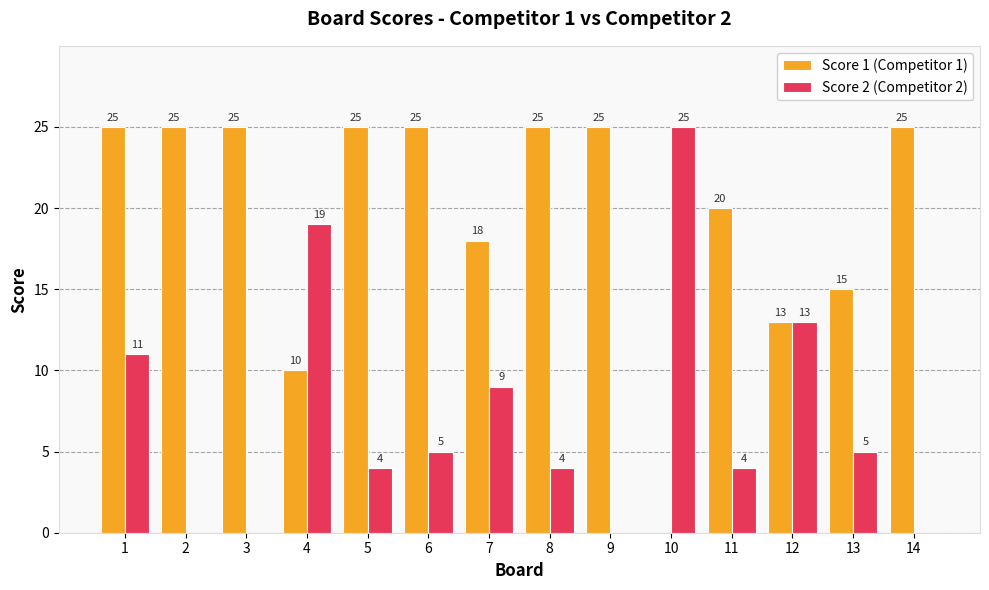

Reading right to left, what are all the values shown in this chart?

Score 1 (Competitor 1): 14=25	13=15	12=13	11=20	10=0	9=25	8=25	7=18	6=25	5=25	4=10	3=25	2=25	1=25
Score 2 (Competitor 2): 14=0	13=5	12=13	11=4	10=25	9=0	8=4	7=9	6=5	5=4	4=19	3=0	2=0	1=11